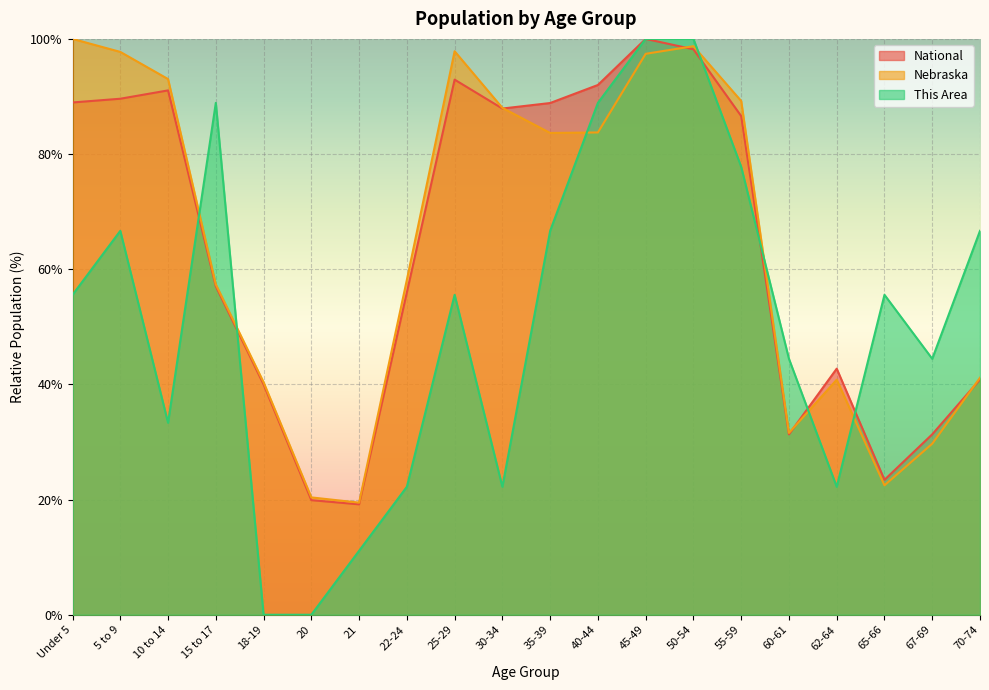

At 20, list the series in order from smallest to largest.

This Area, National, Nebraska